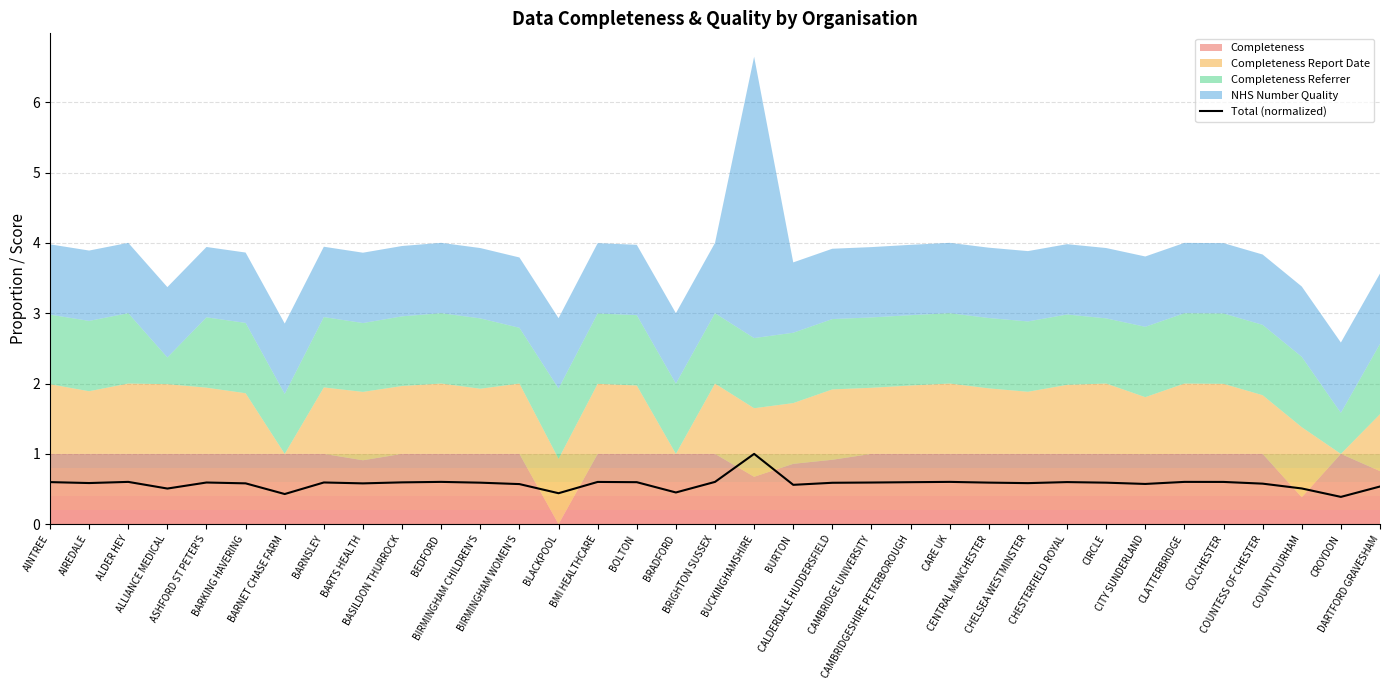

What is the greatest value displayed?

1.0